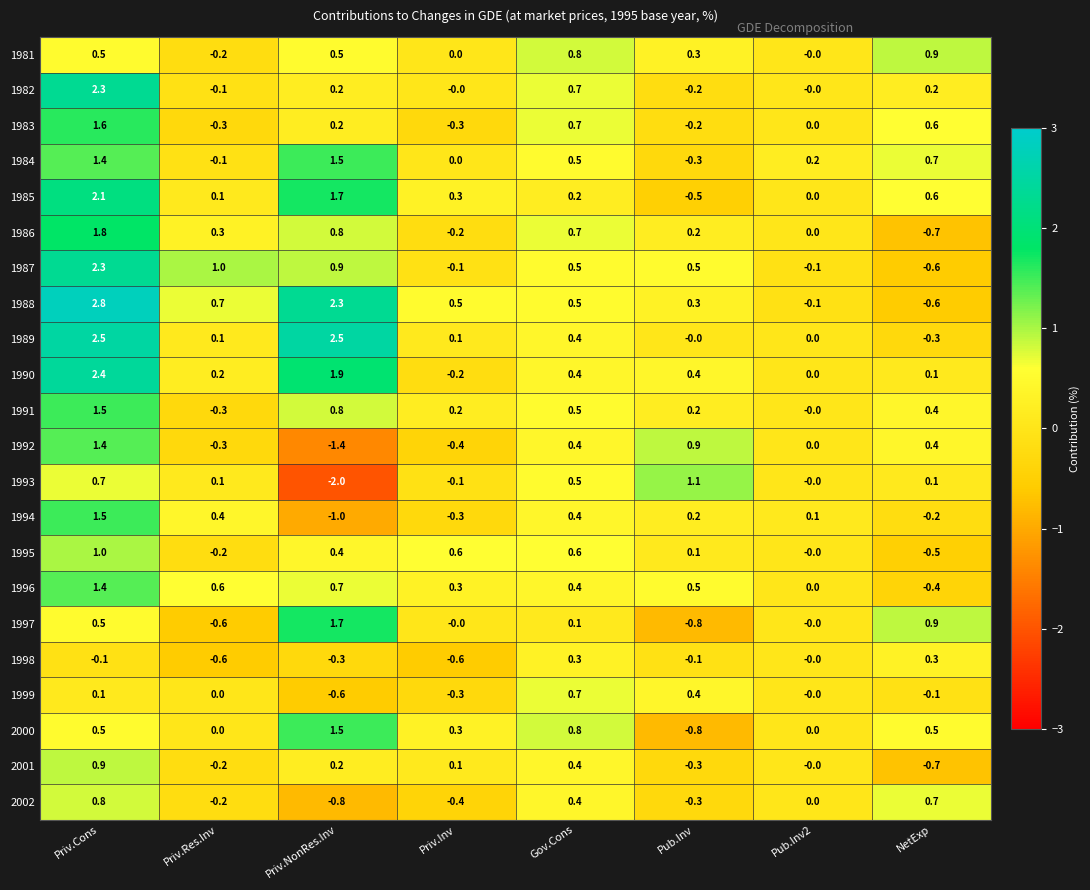

What is the difference between the maximum and minimum values in the 1982 series?

2.5